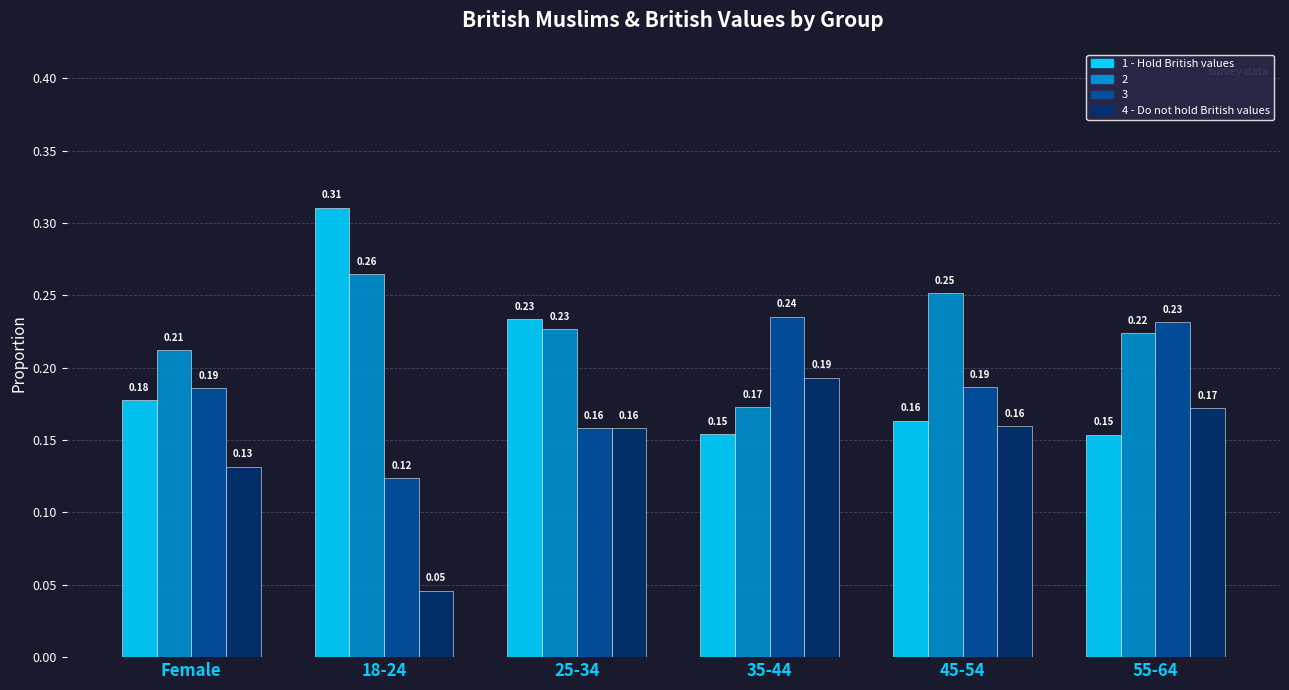

How many groups of bars are there?

6